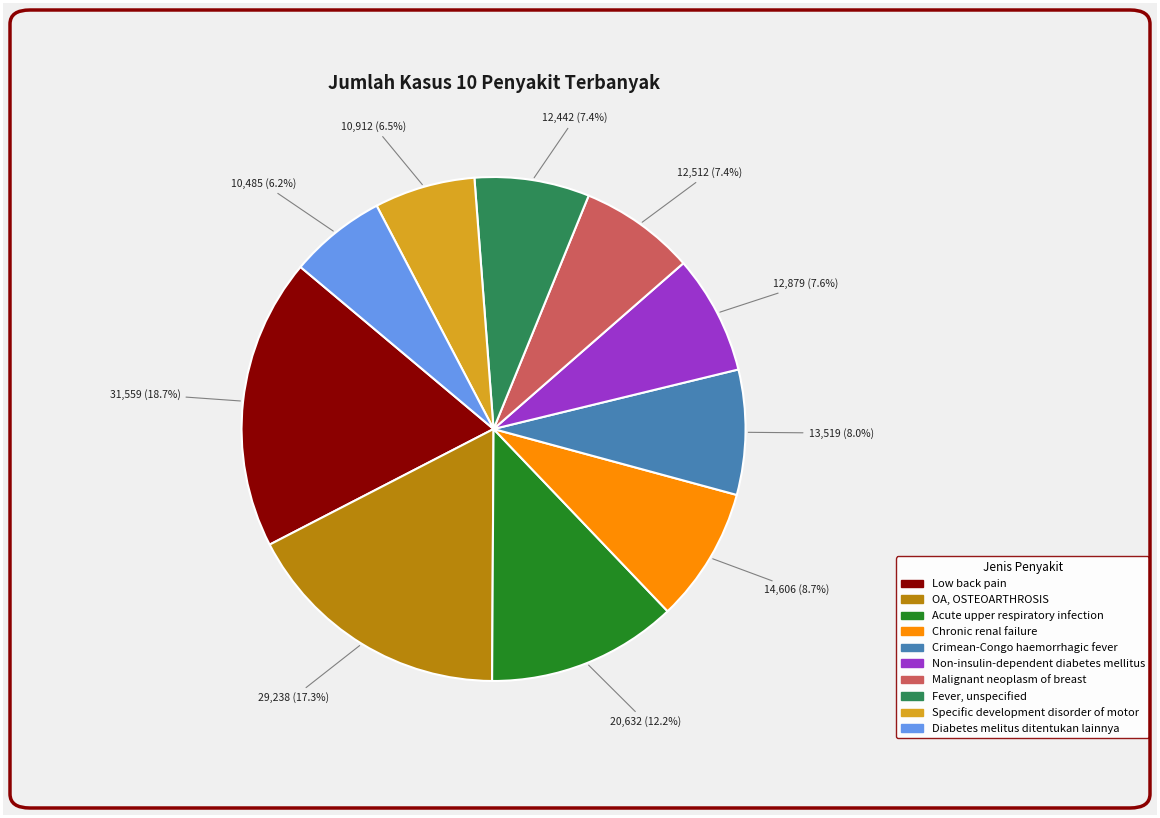

To the nearest percent, what is the combined percentage of Acute upper respiratory infection and Low back pain?

31%